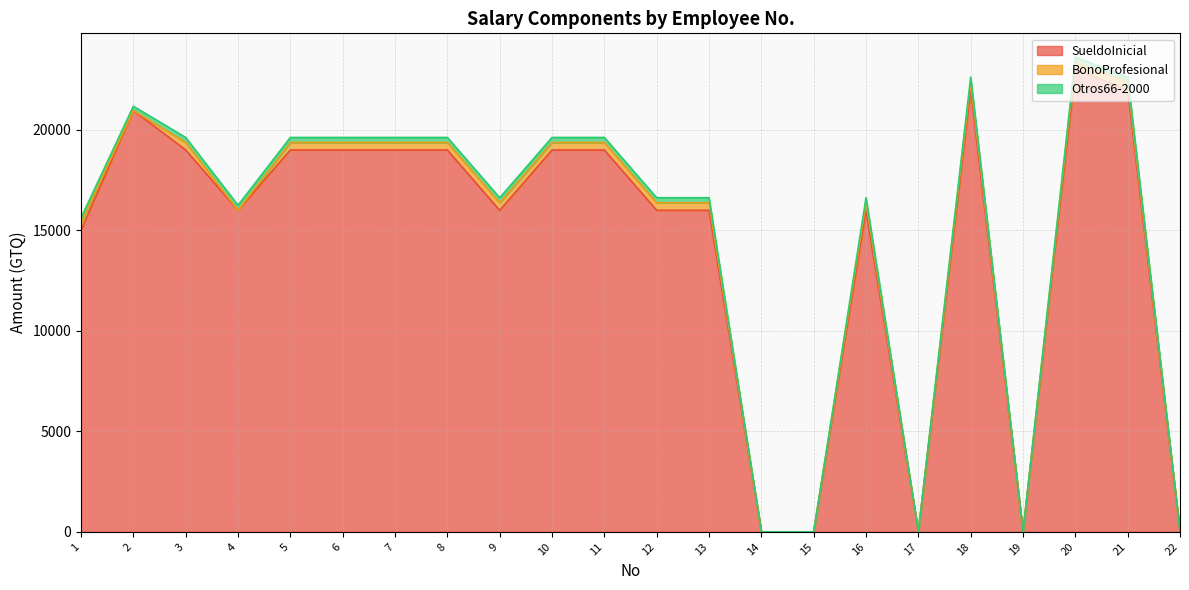

After their last crossing, which series has the higher values: BonoProfesional or Otros66-2000?

BonoProfesional